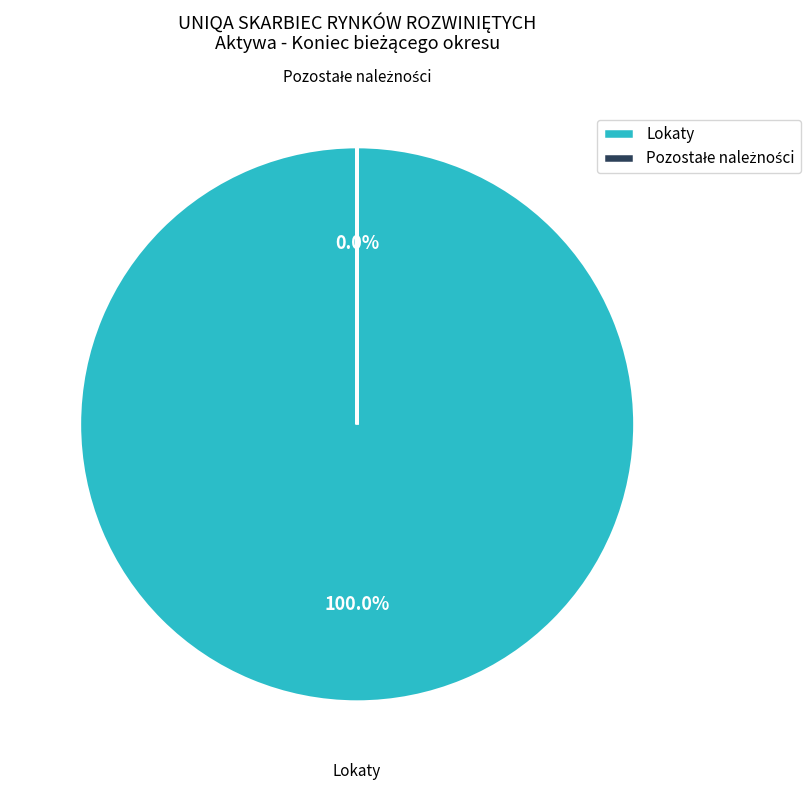

Which category has the biggest portion of the pie?

Lokaty